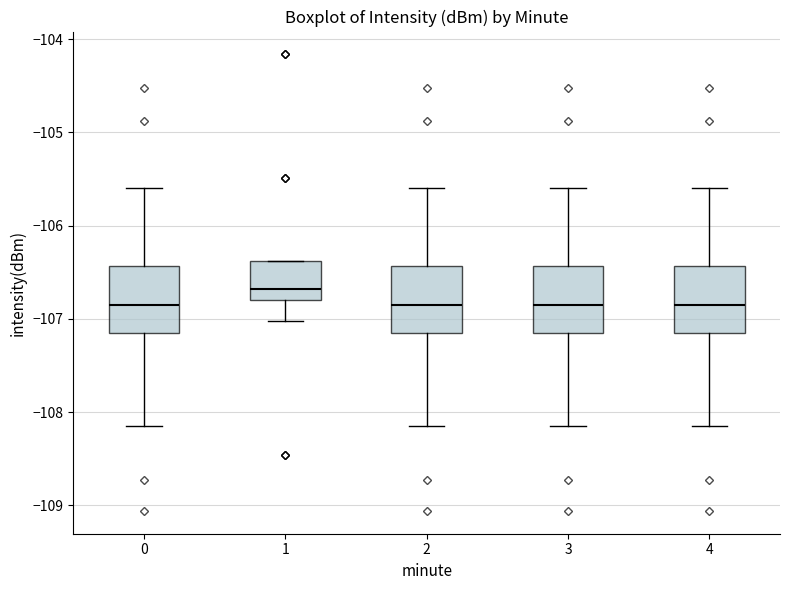

Where does the upper whisker of the box at x = 0 end on the y-axis? The values are not printed on the chart, so give them approximately, as read against the axis.

-105.6